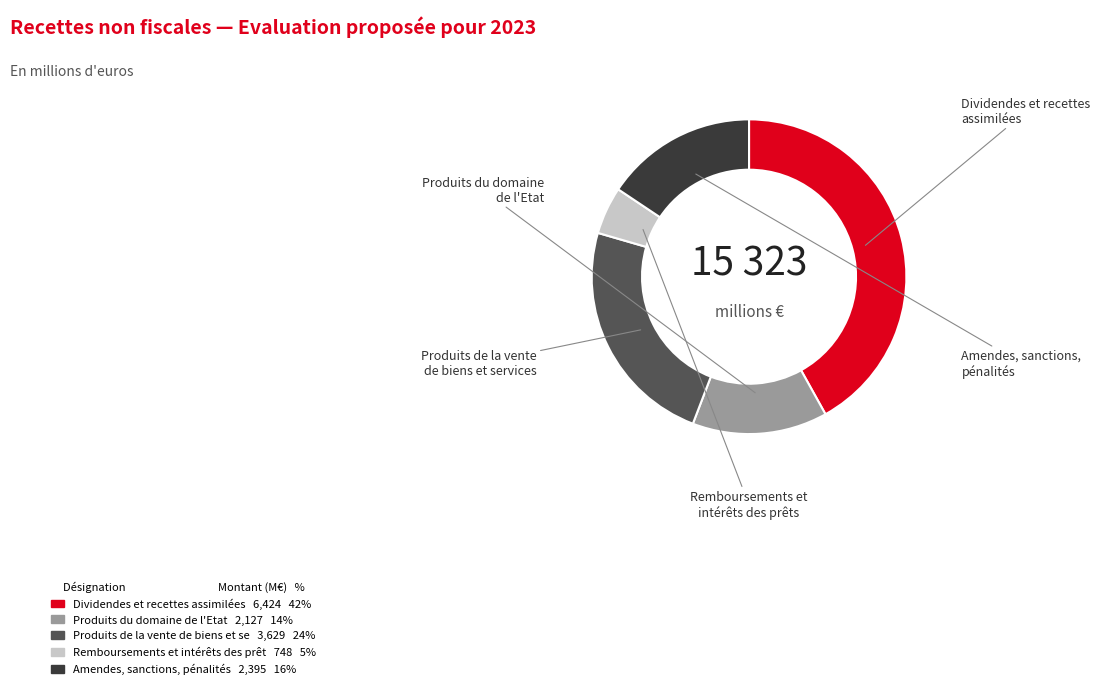

Is there any slice that represents more than half of the pie?

No